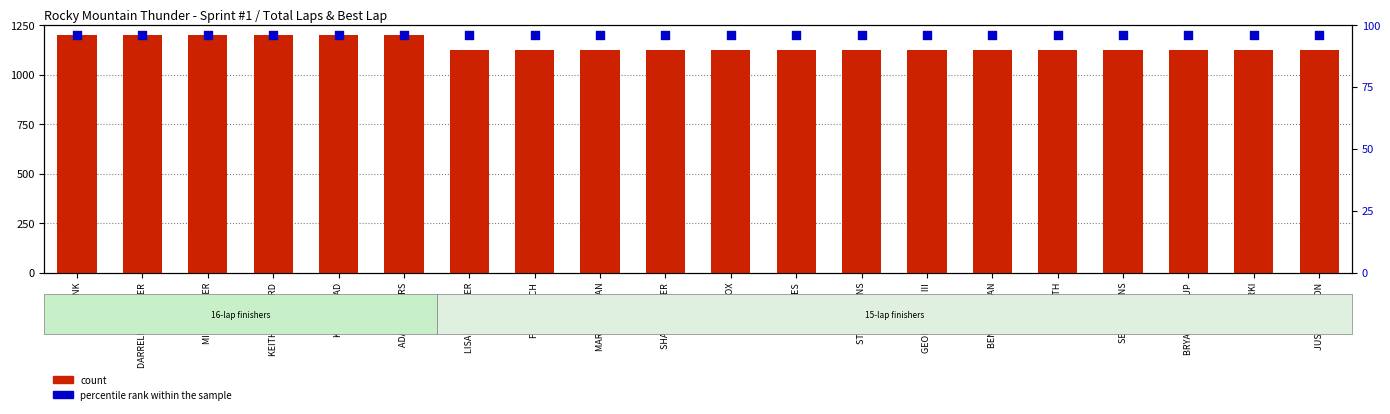

Is the value of percentile rank within the sample at MARK HOFFMAN greater than the value of count at TOM HAYES?

No